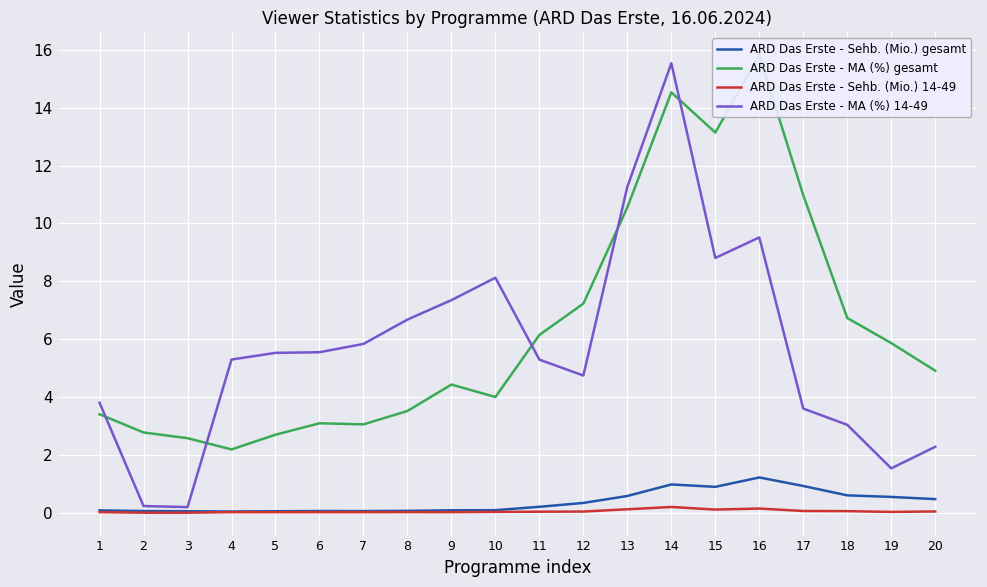

Which category has the lowest value in the ARD Das Erste - Sehb. (Mio.) gesamt series?

4